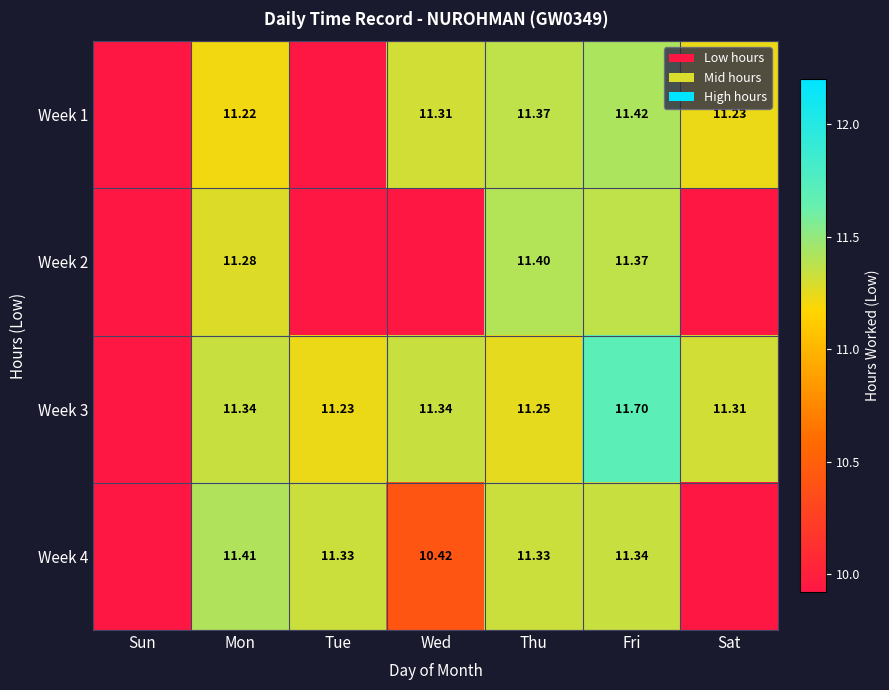

Rank the series by their maximum value, from lowest to highest.

Week 2, Week 4, Week 1, Week 3